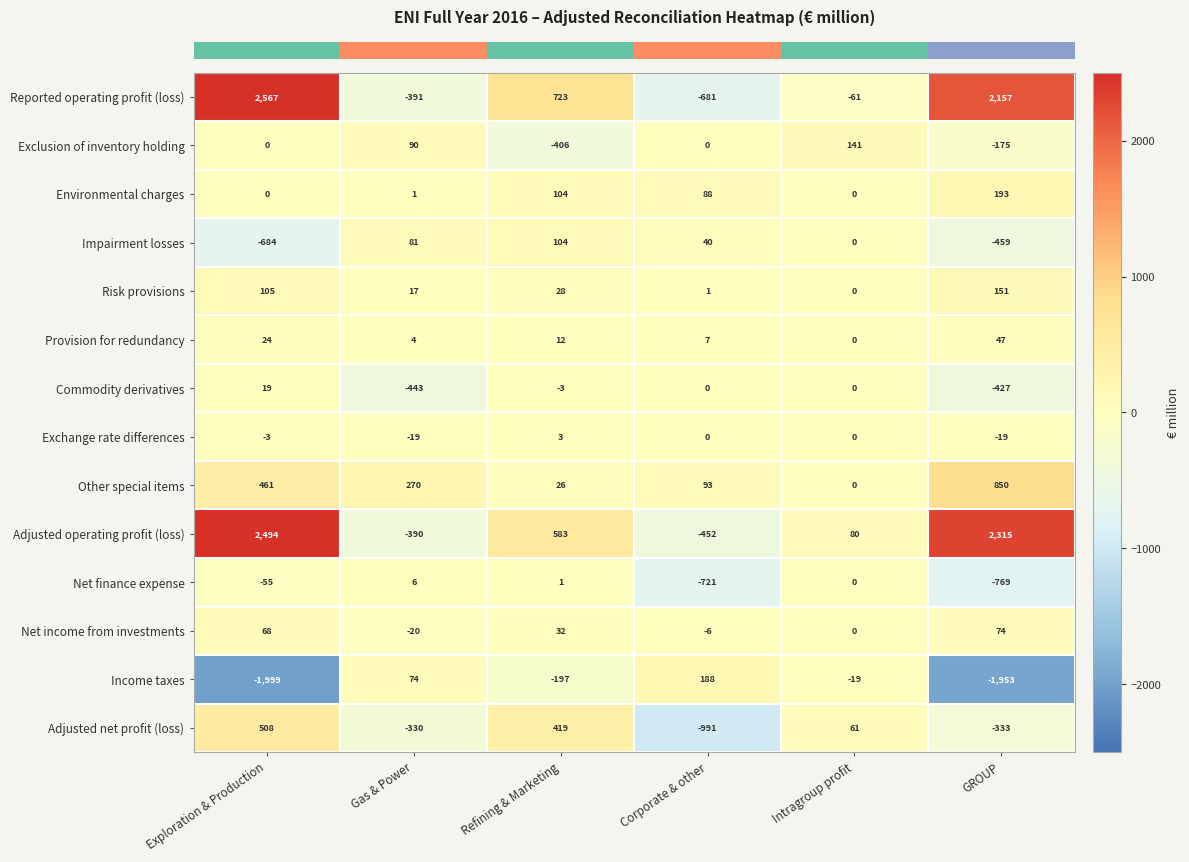

What is the difference between the maximum and minimum values in the Impairment losses series?

788